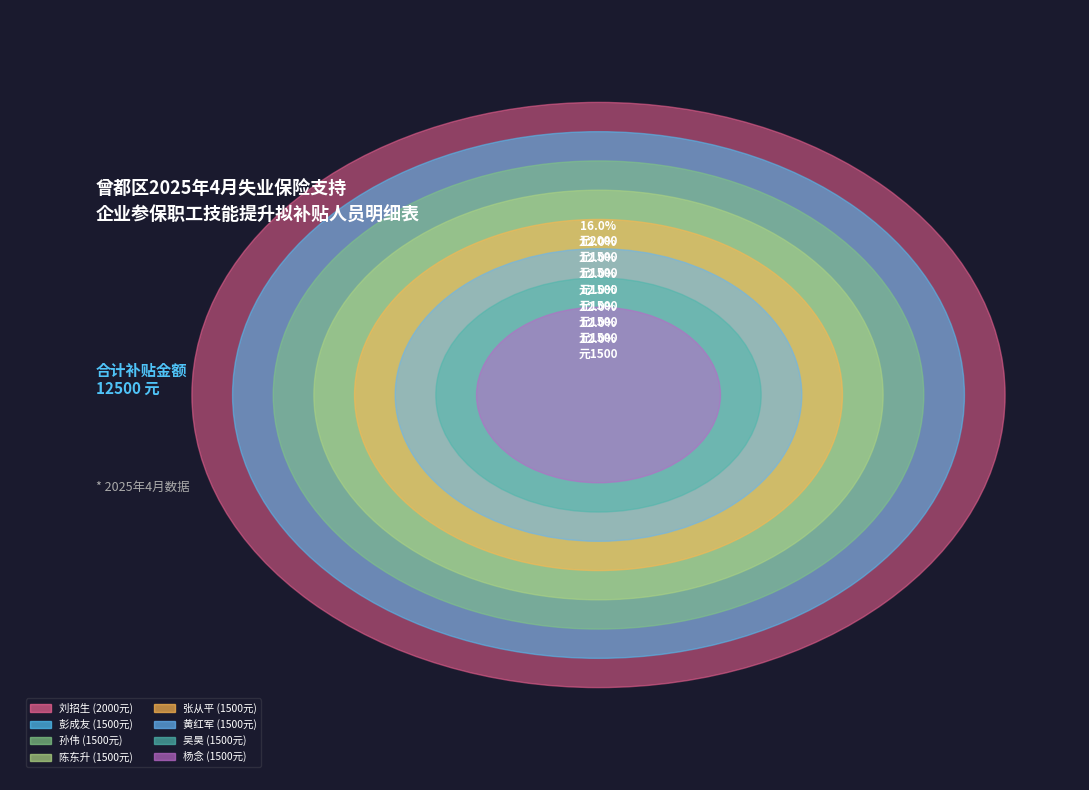

Is there a majority slice in this chart?

No